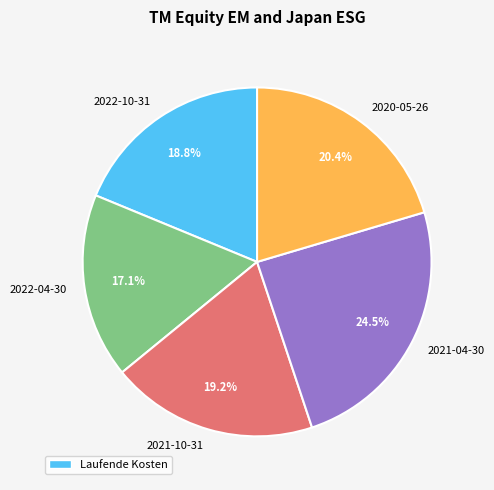

What is the smallest slice in the pie chart?

2022-04-30